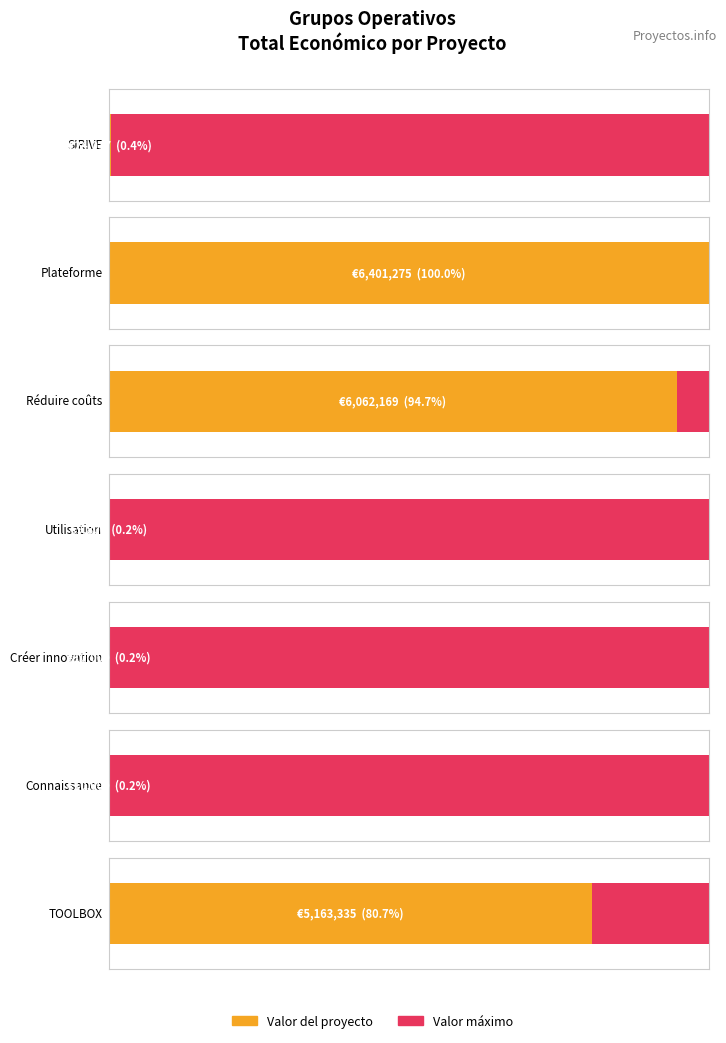

What is the value of the 6th bar from the left?

10000